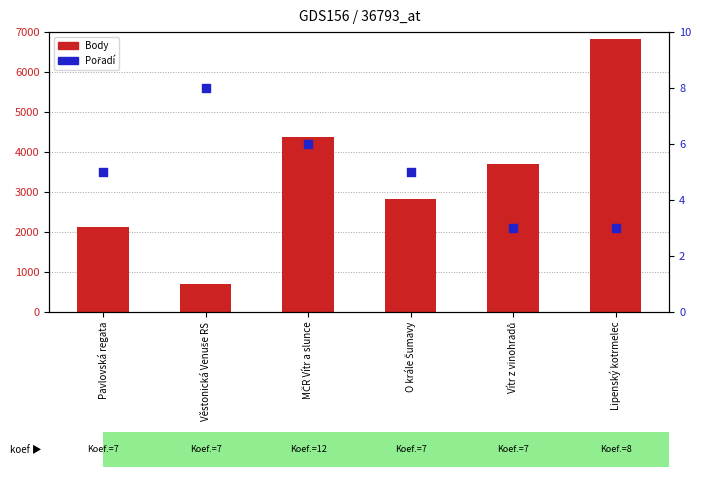

At how many categories does at least one series exceed 4498?

1